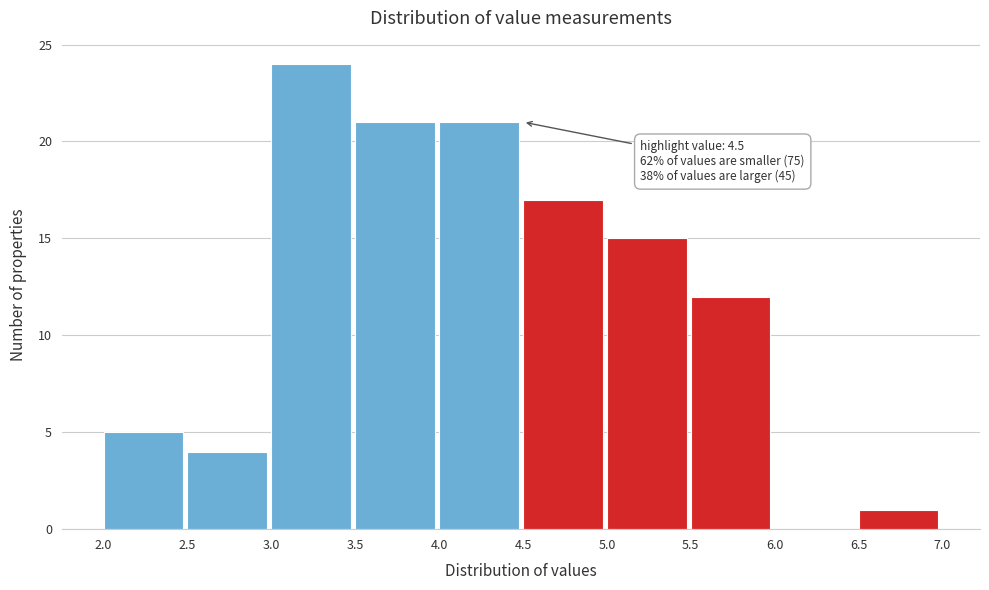

Which range on the x-axis has the tallest bar?

3.0 to 3.5